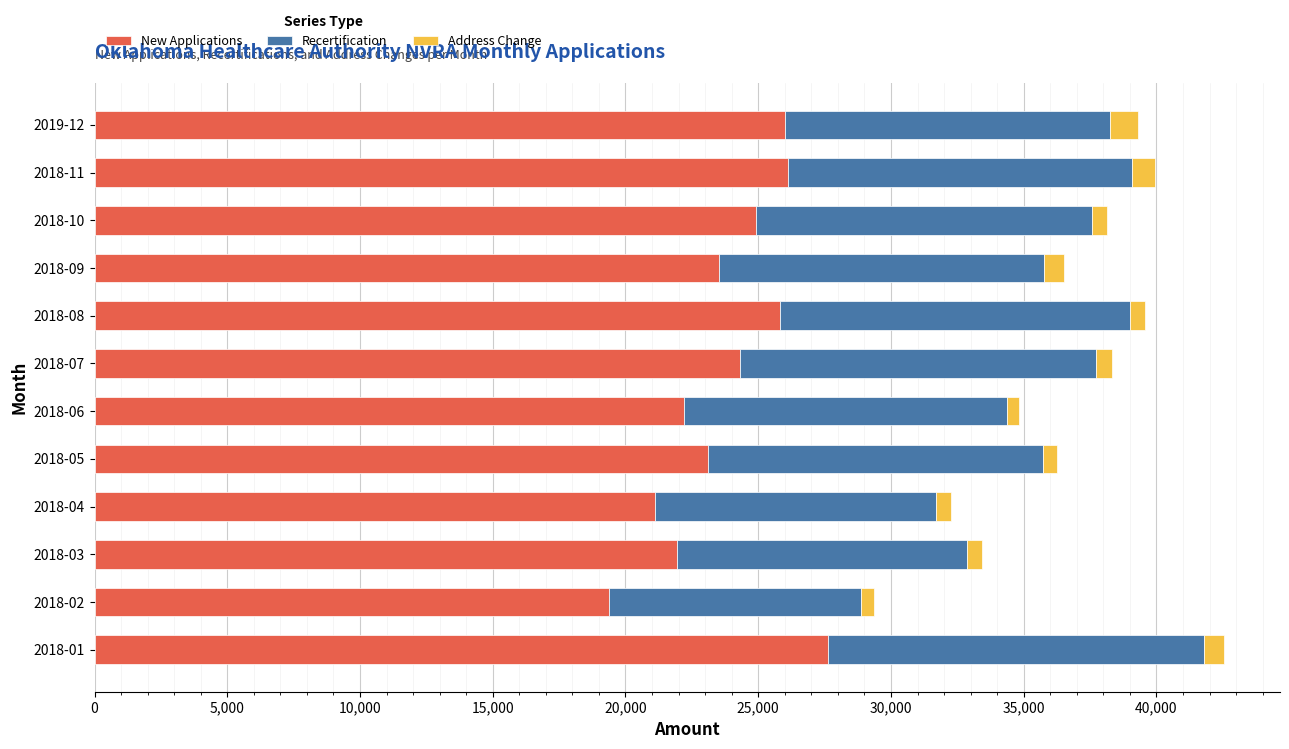

What is the highest value of the New Applications series?

27635